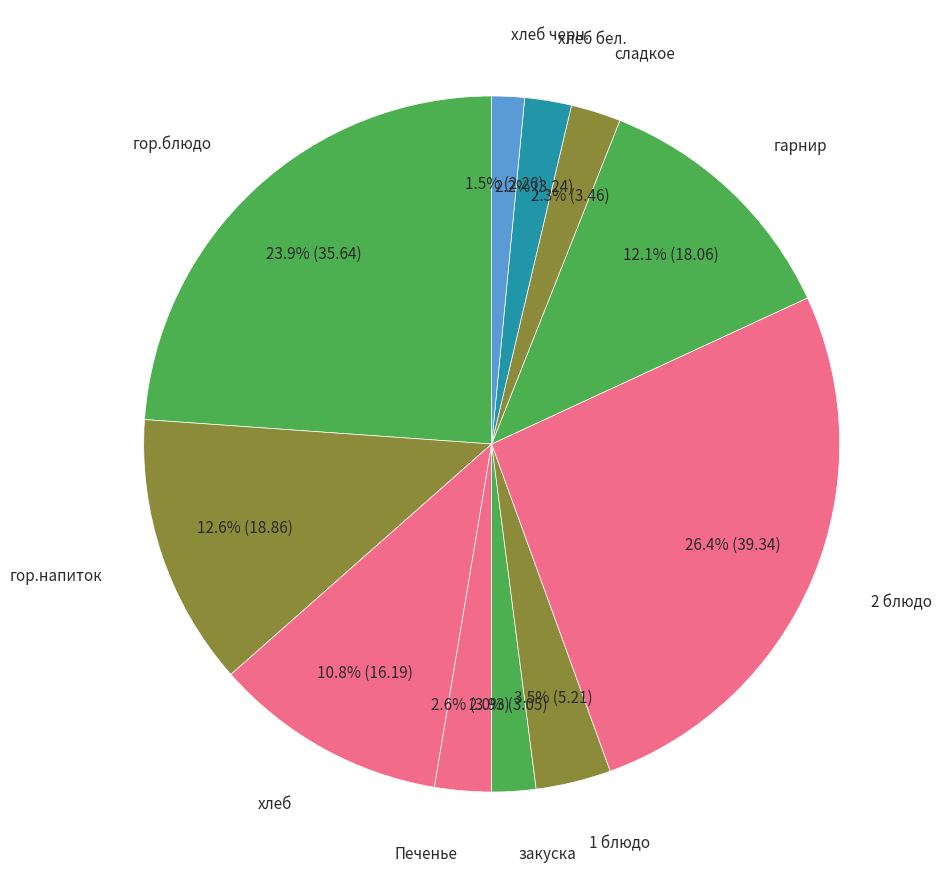

The хлеб slice represents 11% of the pie. True or false?

True